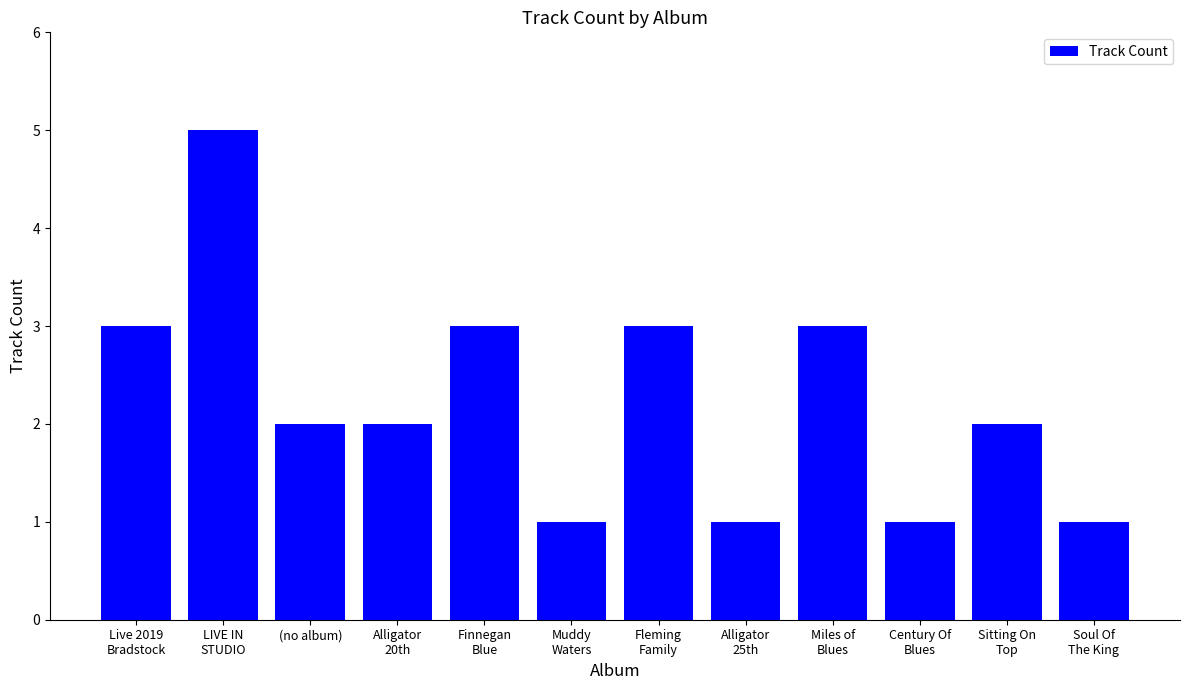

What is the value of the 3rd bar from the left?

2